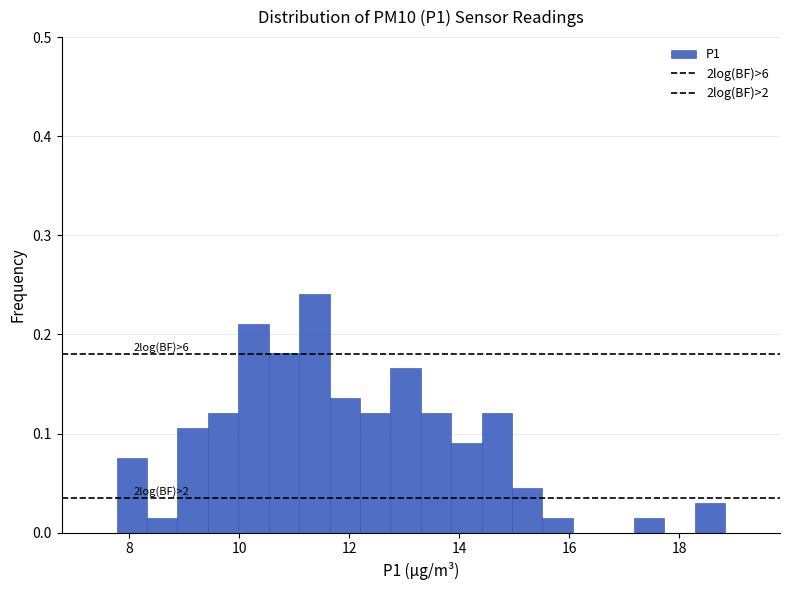

Around what value on the x-axis is the tallest bar? Give the approximate position of its centre, as read against the axis.

11.4